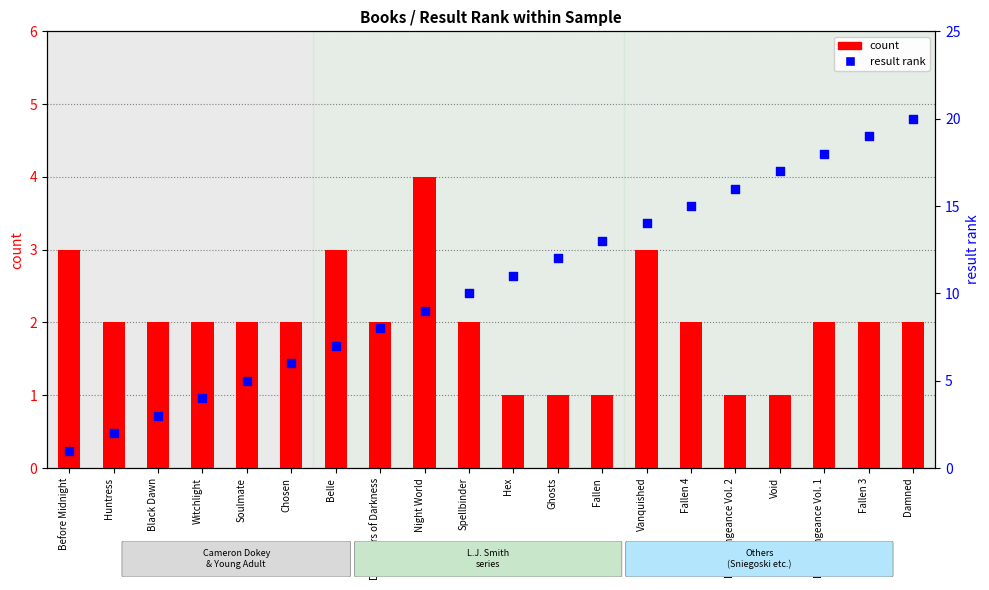

At which category is the sum across all series the highest?

Damned